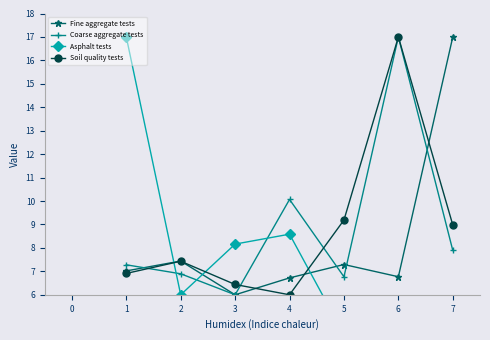

Rank the series by their maximum value, from lowest to highest.

Fine aggregate tests, Coarse aggregate tests, Asphalt tests, Soil quality tests